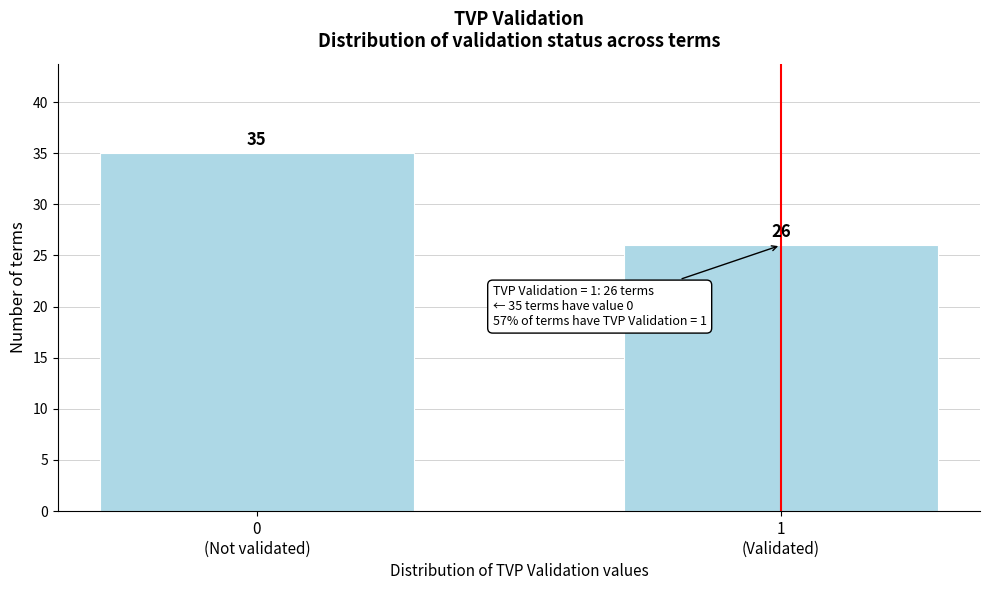

Reading right to left, list all the values displayed in this chart.

26	35